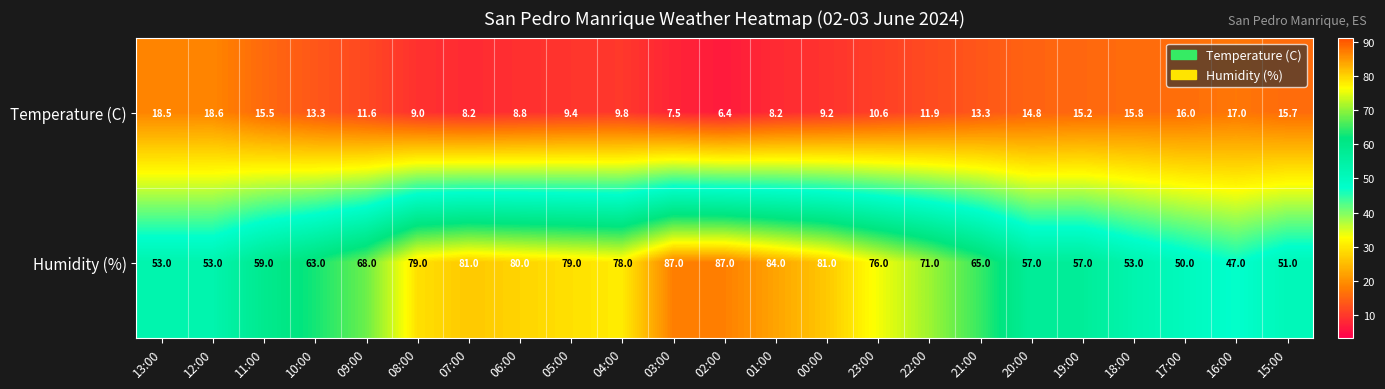

At how many categories does at least one series exceed 23?

23